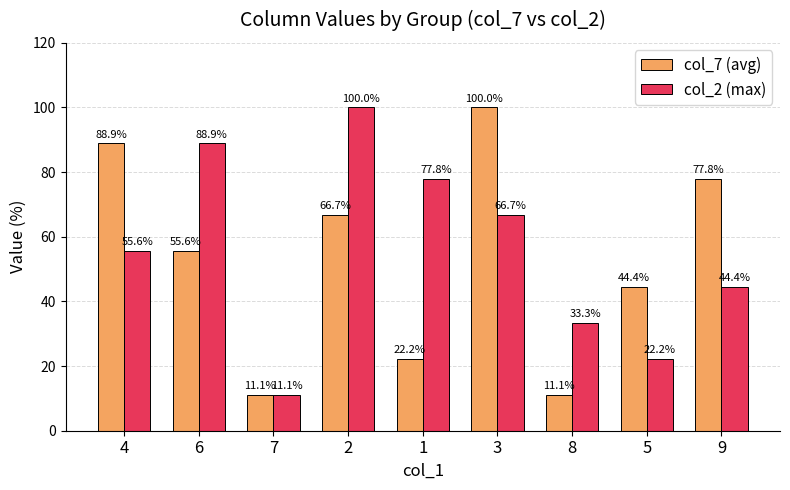

At which label does col_7 (avg) reach its peak?

3